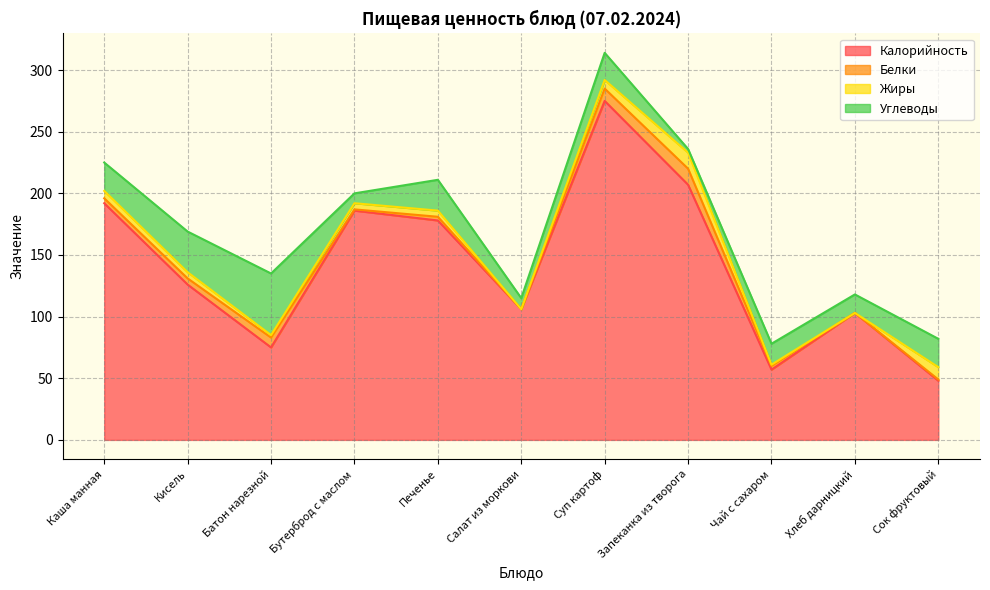

Which series has the largest range (max minus min)?

Калорийность